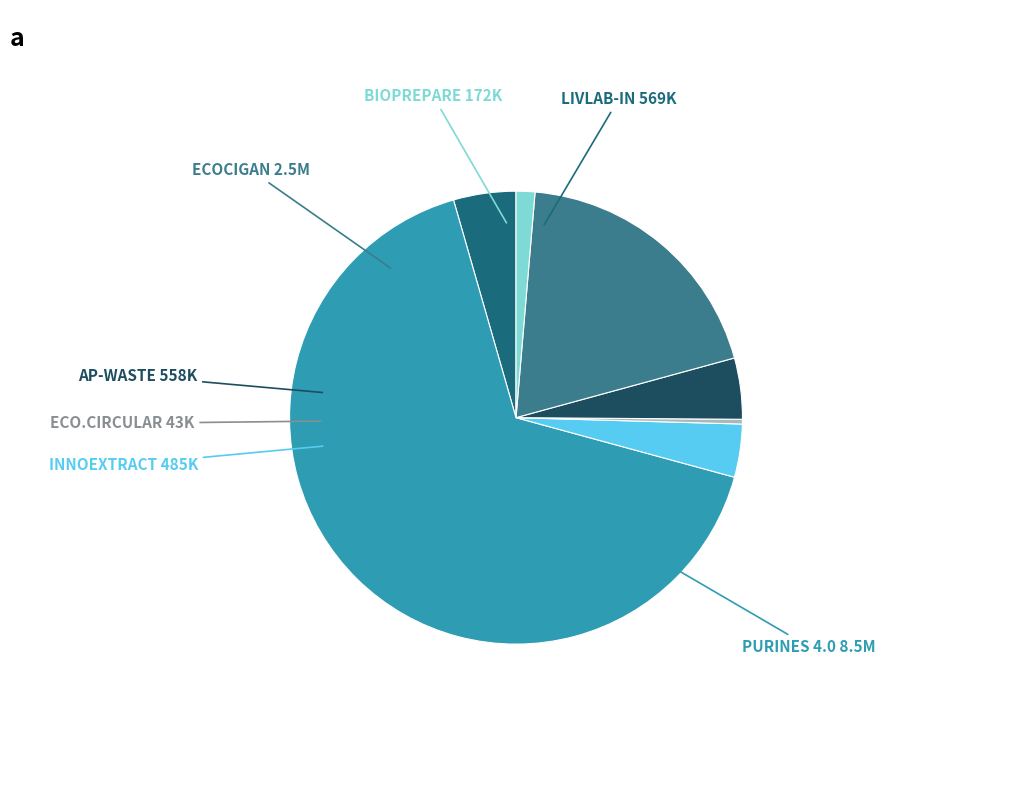

Is there a majority slice in this chart?

Yes